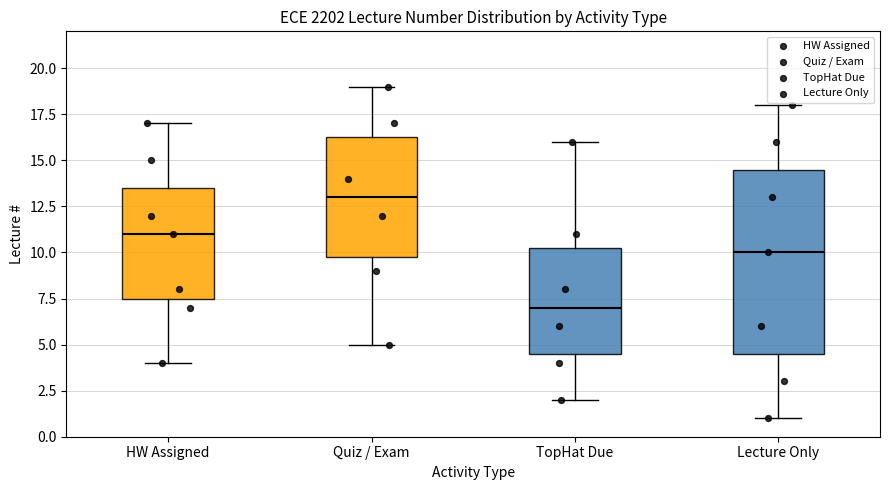

Reading left to right, read every box against the y-axis: the position of its median line, the range the box covers, and the ends of its whiskers. The values are not printed on the chart, so give them approximately, as read against the axis.

HW Assigned: median 11.0, box 7.5 to 13.5, whiskers 4.0 to 17.0
Quiz / Exam: median 13.0, box 10.0 to 16.5, whiskers 5.0 to 19.0
TopHat Due: median 7.0, box 4.5 to 10.5, whiskers 2.0 to 16.0
Lecture Only: median 10.0, box 4.5 to 14.5, whiskers 1.0 to 18.0